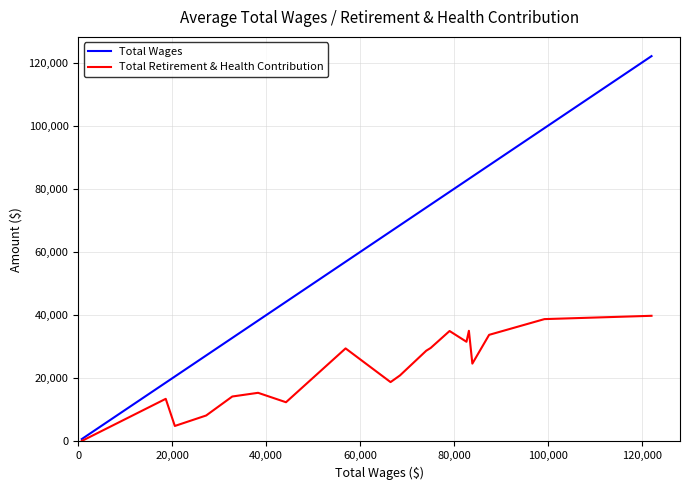

Which series has the largest total across all categories?

Total Wages